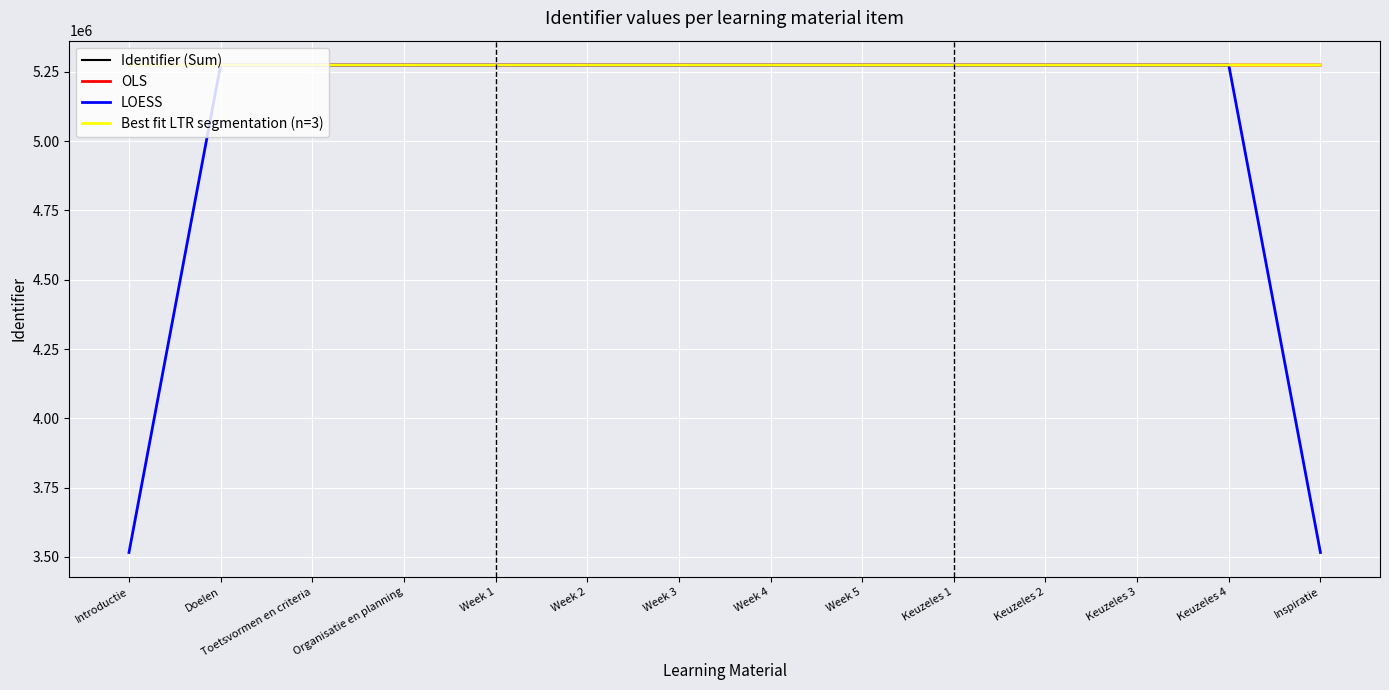

Reading left to right, transcribe all the data shown in this chart.

Introductie=5274173	Doelen=5274175	Toetsvormen en criteria=5274177	Organisatie en planning=5274179	Week 1=5274180	Week 2=5274182	Week 3=5274184	Week 4=5274186	Week 5=5274188	Keuzeles 1=5274190	Keuzeles 2=5274192	Keuzeles 3=5274194	Keuzeles 4=5274196	Inspiratie=5274198